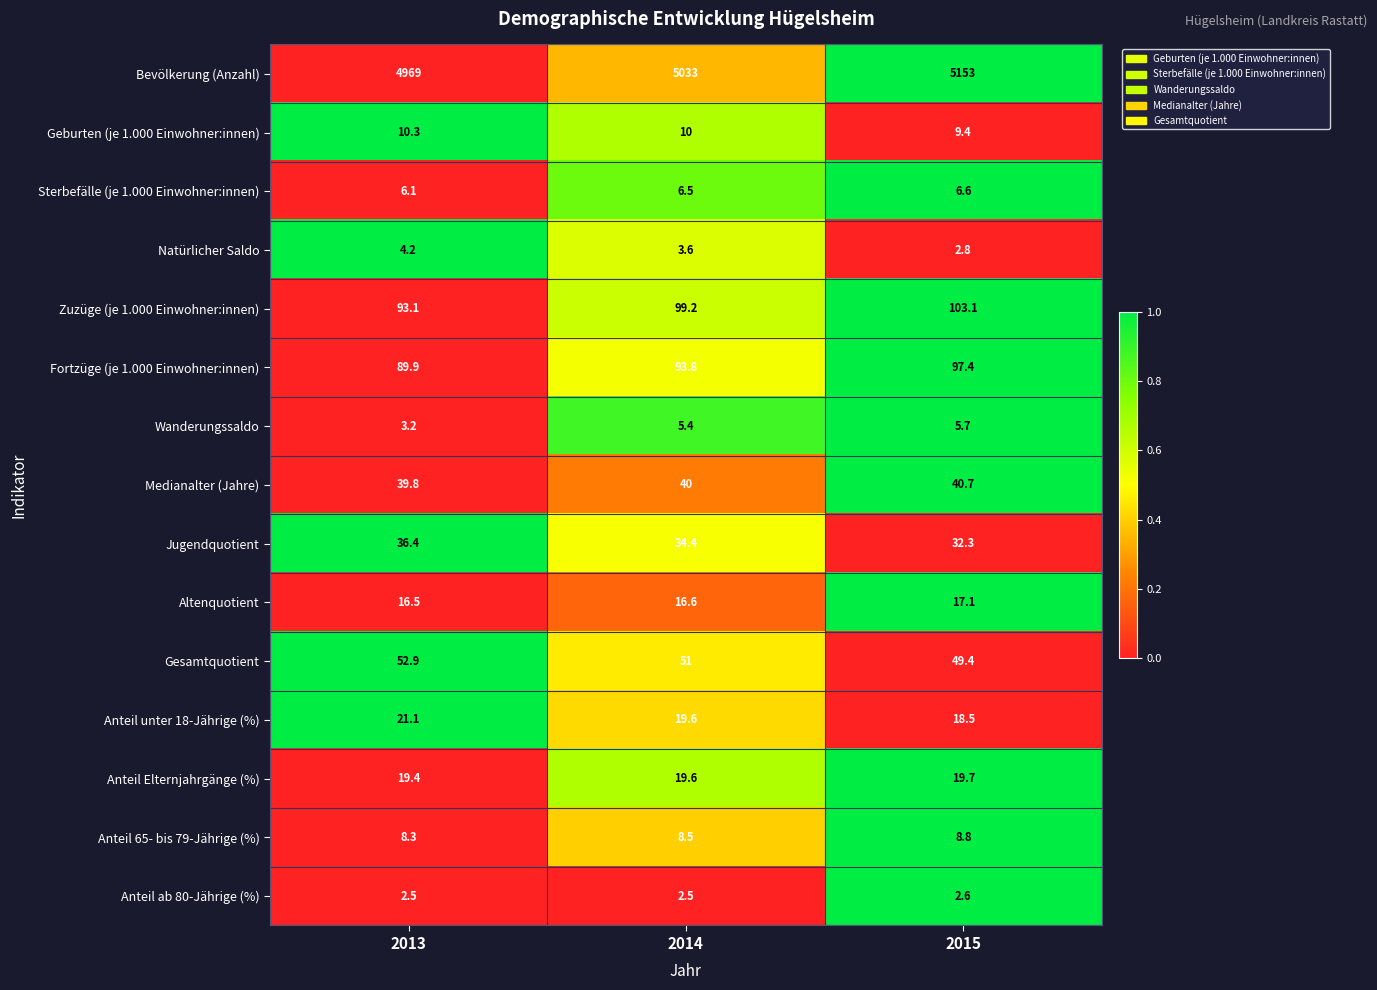

The Bevölkerung (Anzahl) series shows 6934.3 at 2013. True or false?

False